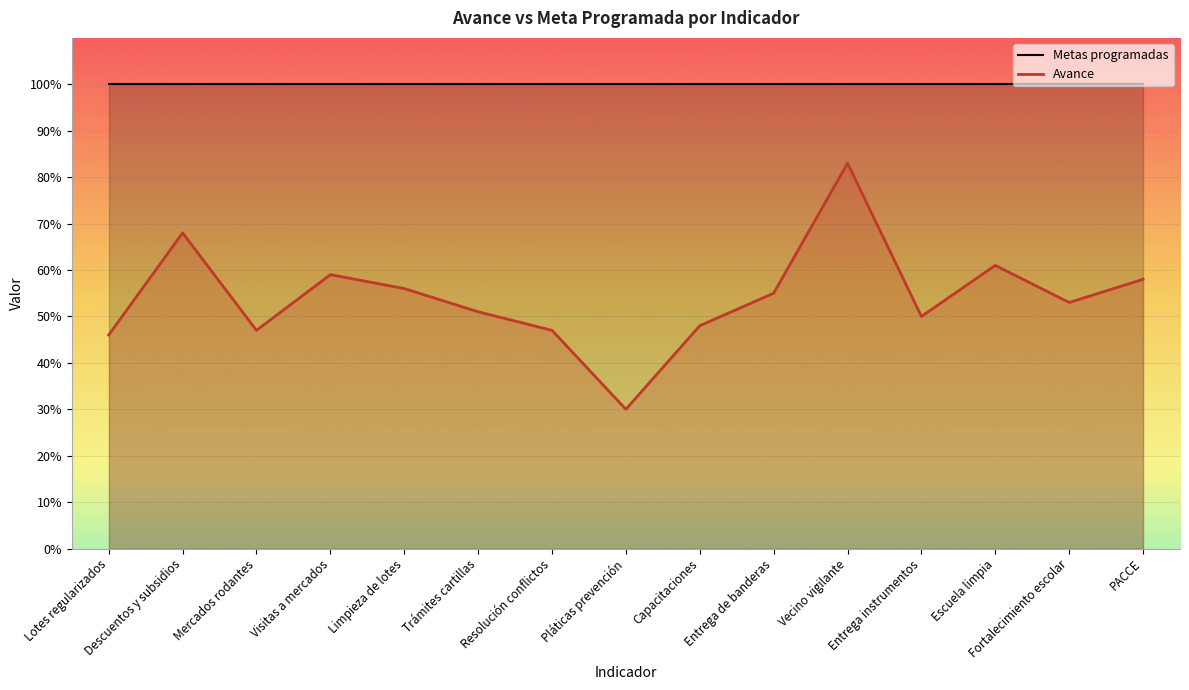

Between Capacitaciones and Fortalecimiento escolar, which series saw the biggest shift?

Avance